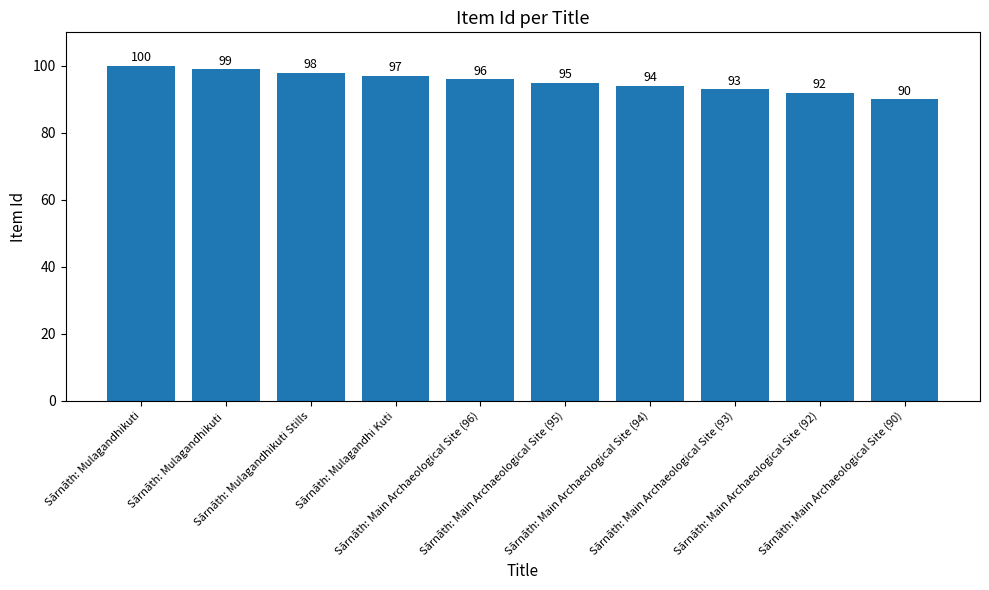

Is it true that the value at Sārnāth: Main Archaeological Site (95) is 154?

False